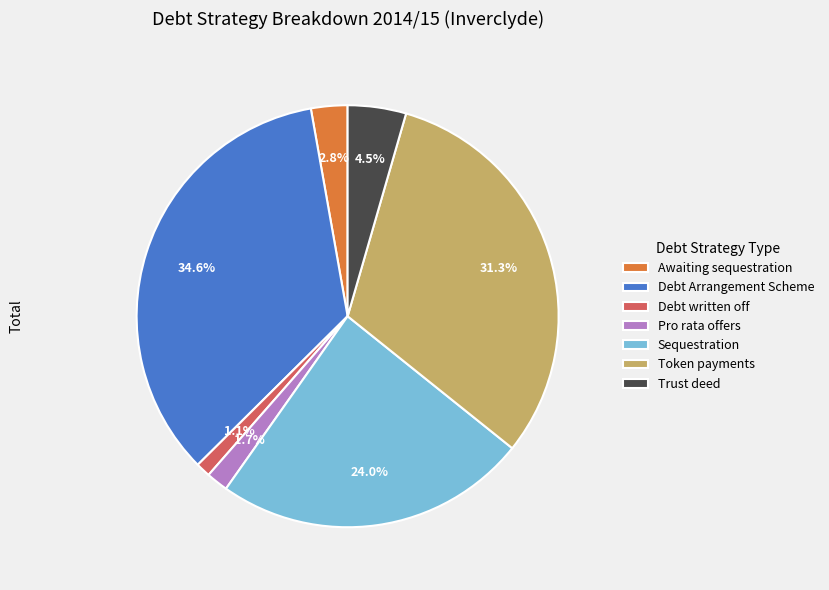

Which has a higher value, Trust deed or Pro rata offers?

Trust deed